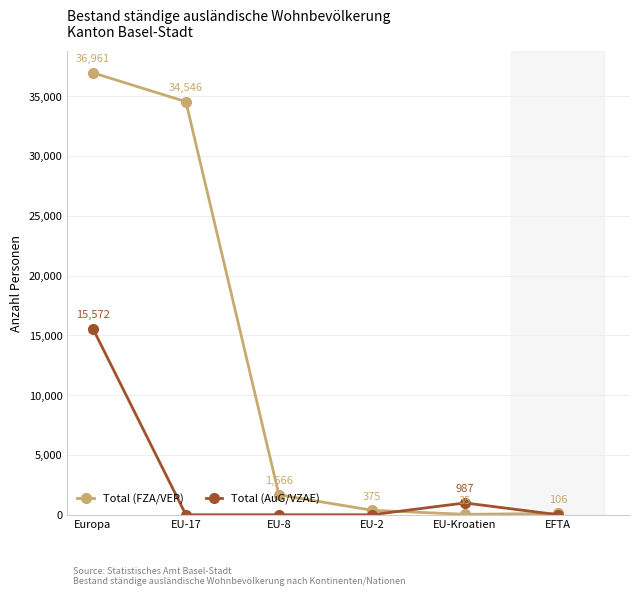

How many values in the Total (AuG/VZAE) series exceed 0?

2